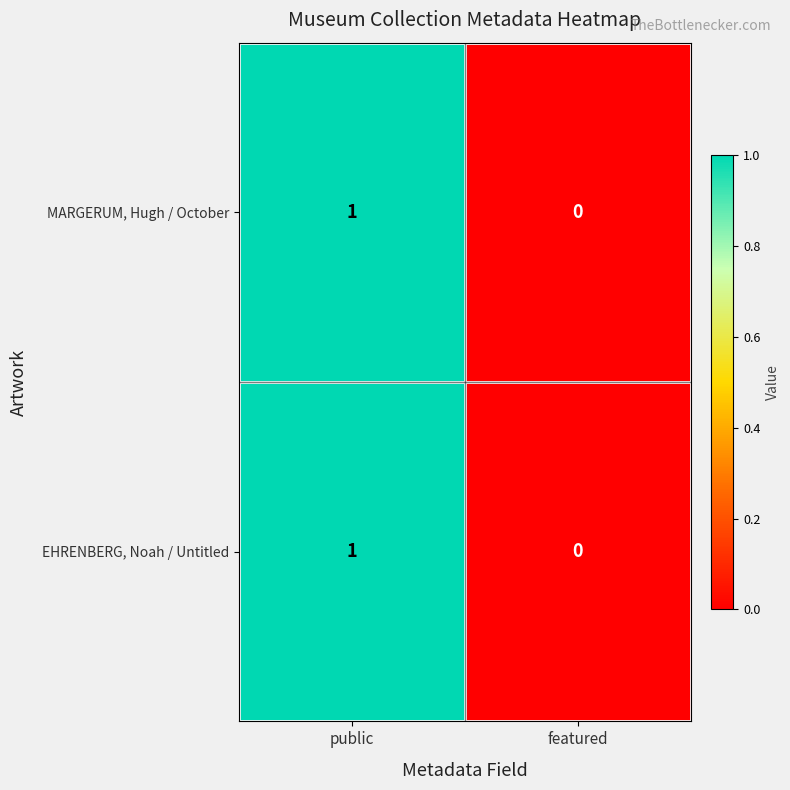

At which label is EHRENBERG, Noah / Untitled closest to 0?

featured